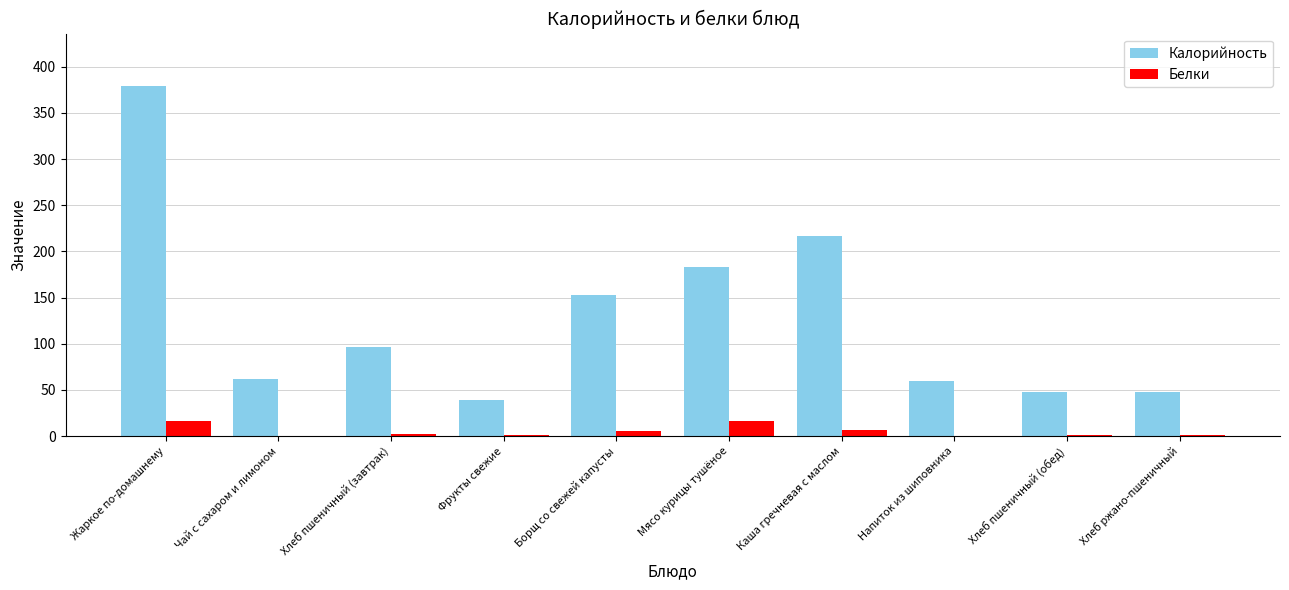

Is the value of Калорийность at Хлеб пшеничный (обед) greater than the value of Белки at Хлеб пшеничный (завтрак)?

Yes